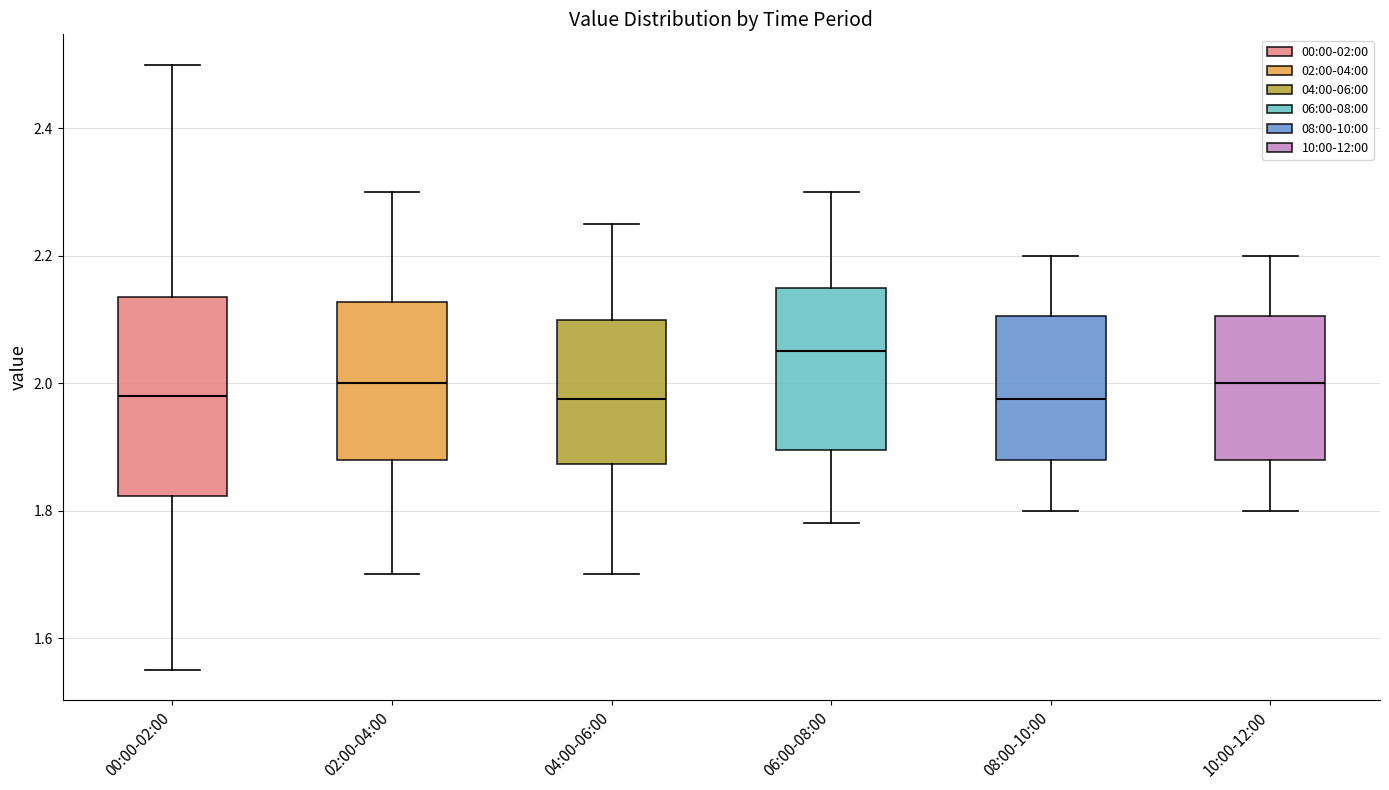

Comparing the boxes themselves (not the whiskers), which one is the tallest?

00:00-02:00